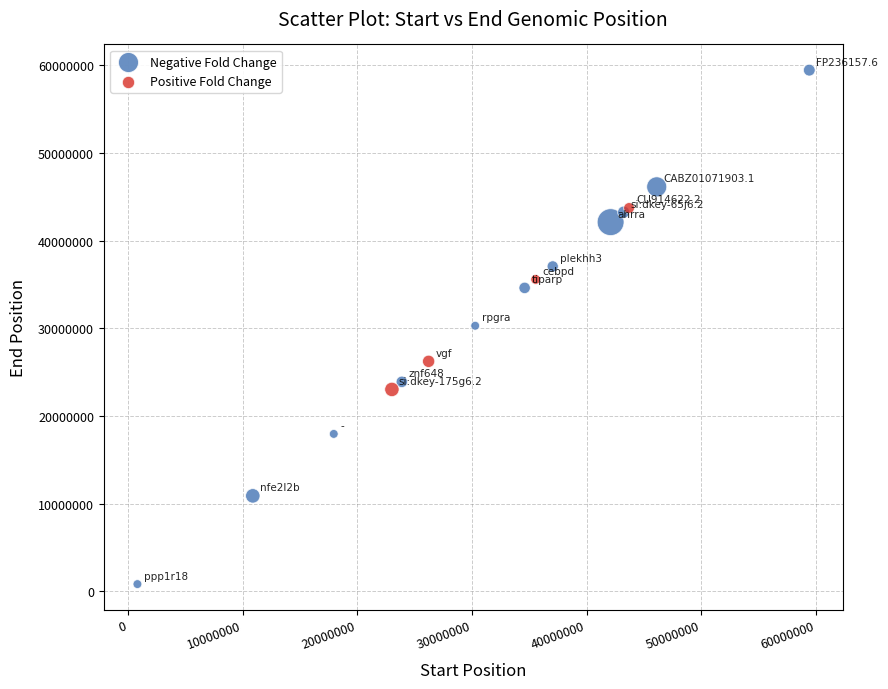

Which series contains the lowest Y value?

Negative Fold Change